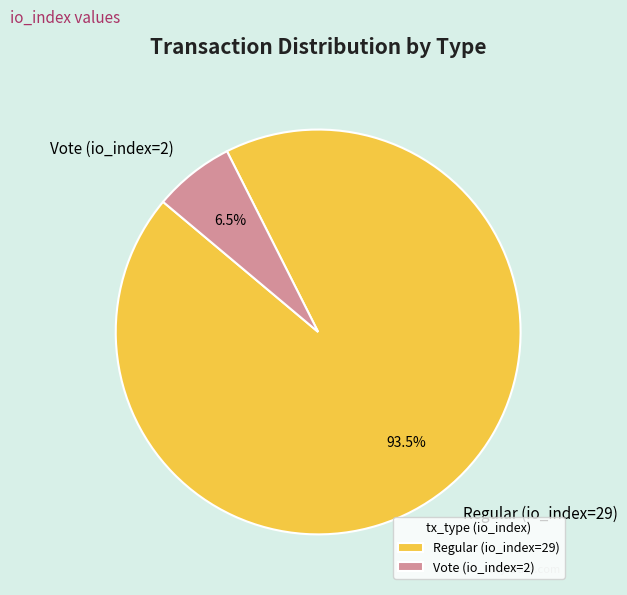

Count the number of slices in the pie.

2